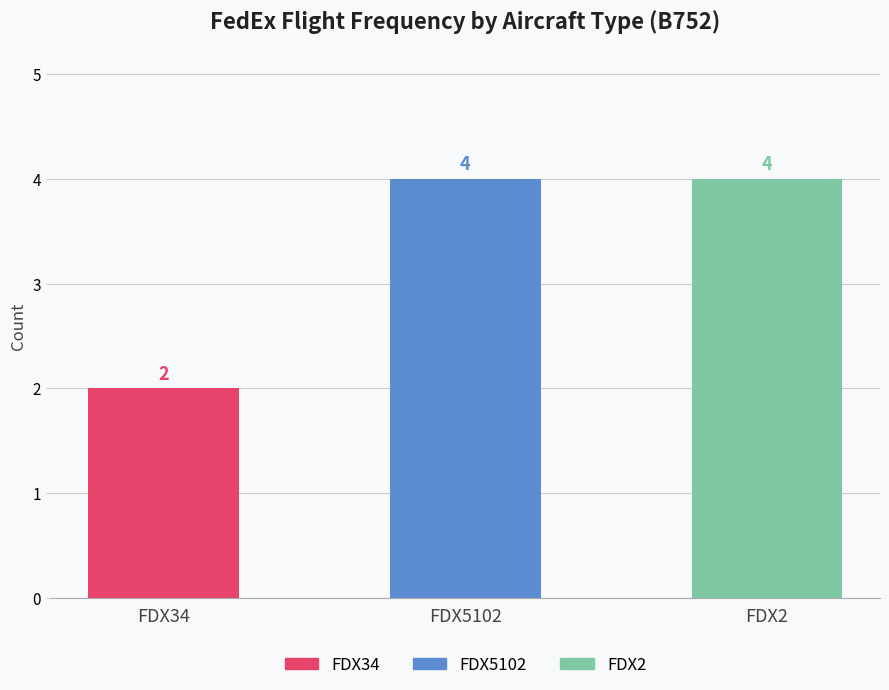

True or false: the data shows 4 at FDX2.

True